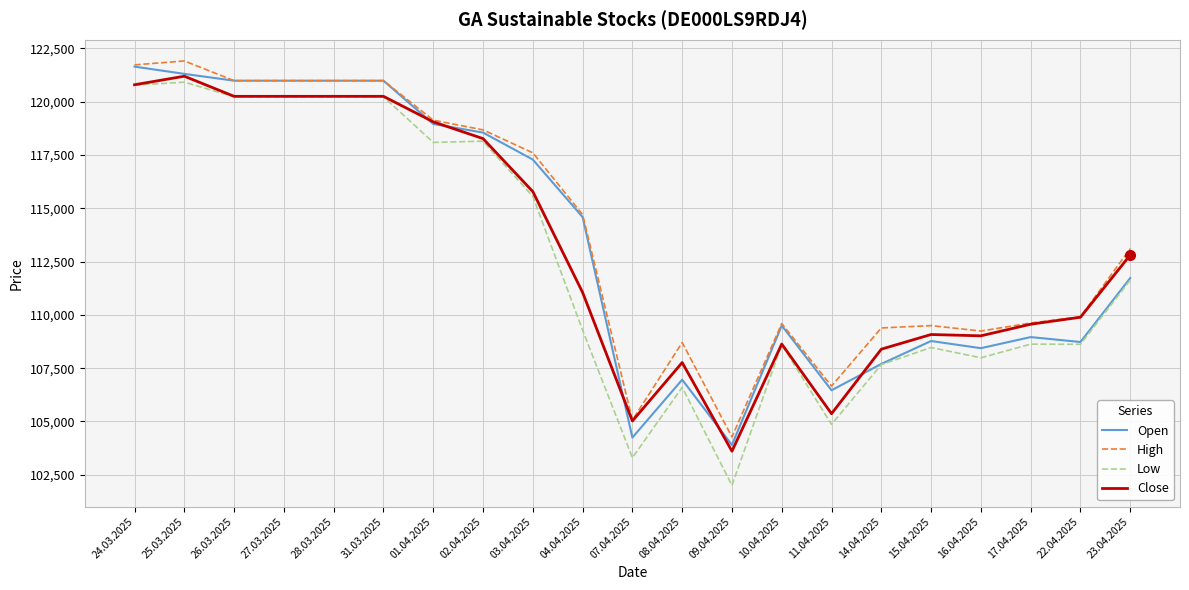

True or false: Close has more than 2 points higher than both neighbors.

True